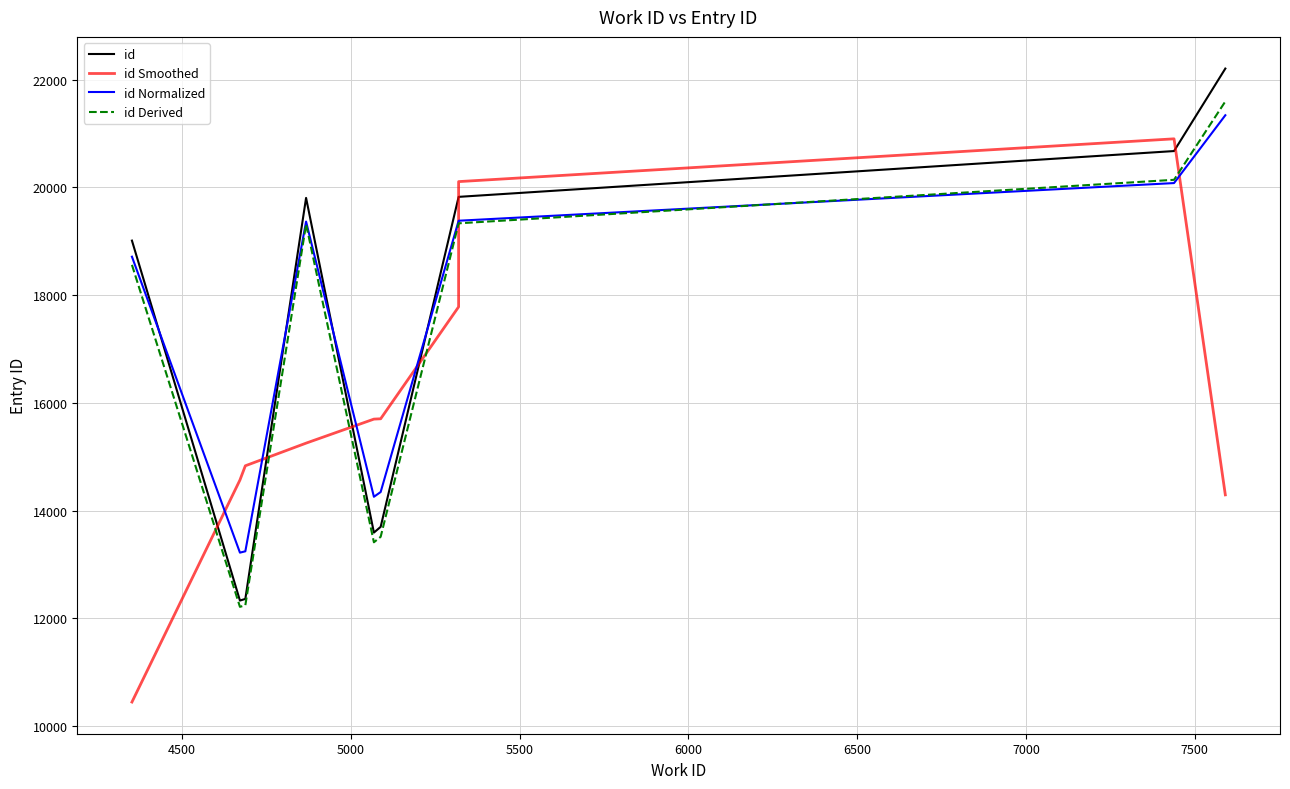

What is the sum of all id Smoothed values?

159581.7